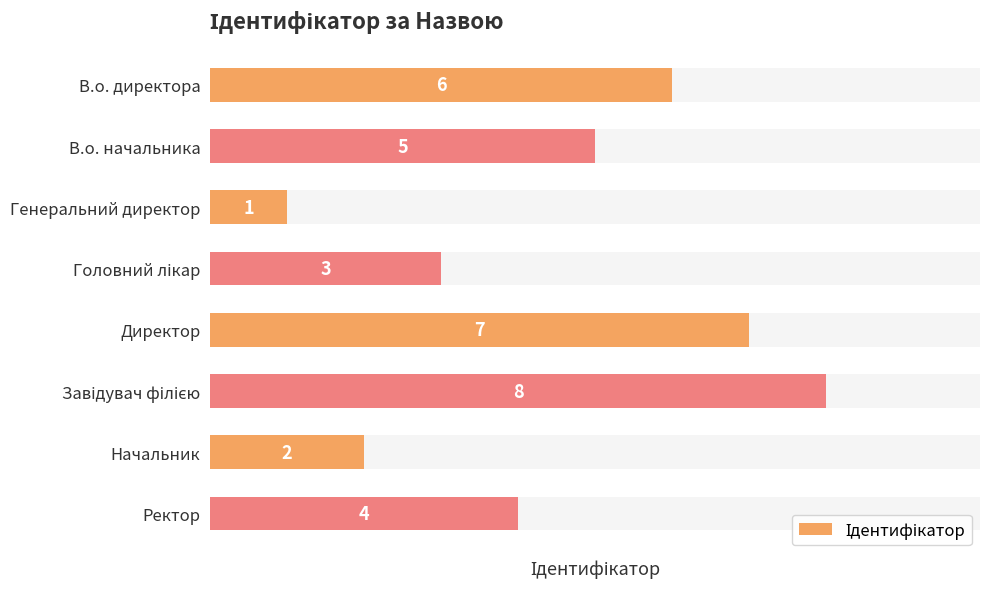

True or false: the data shows 6 at В.о. директора.

True